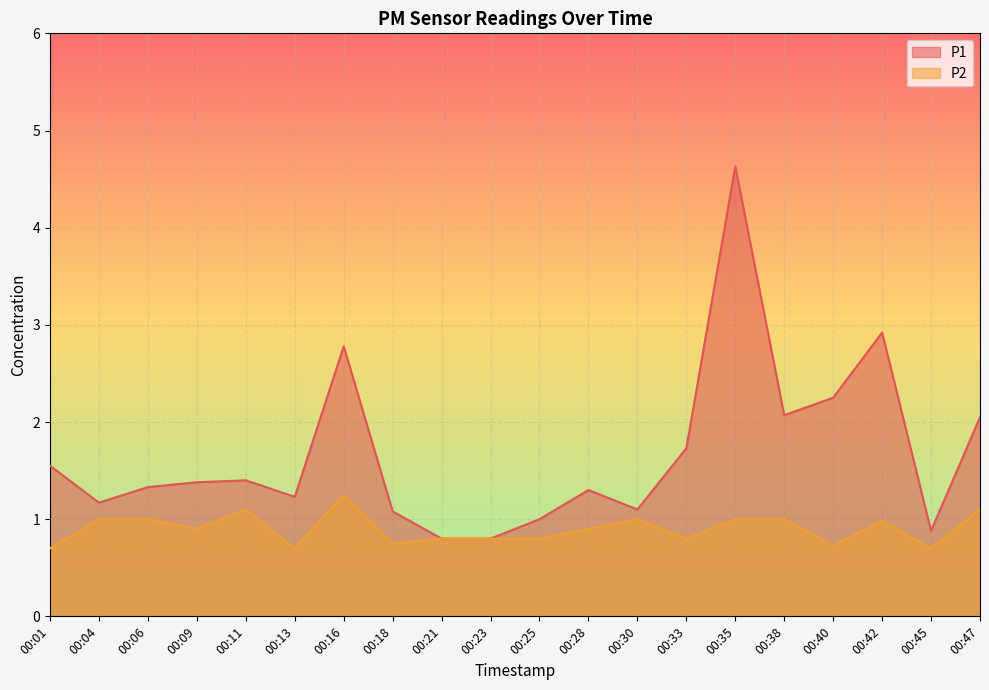

Does the chart display data point markers on the line(s)?

No